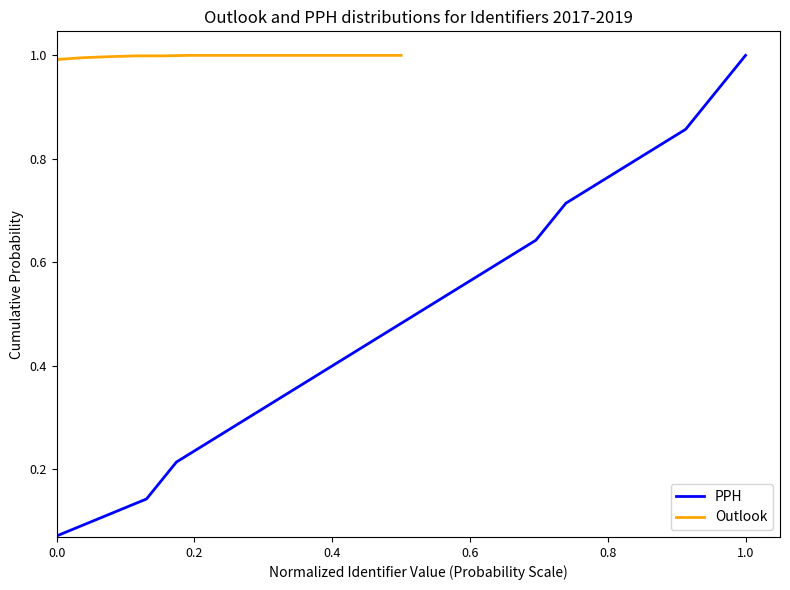

True or false: Outlook and PPH intersect in this chart.

False